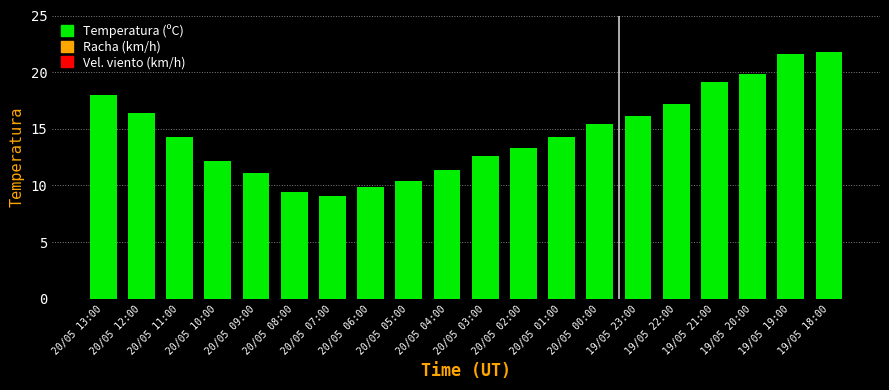

Reading left to right, transcribe all the data shown in this chart.

18.0	16.4	14.3	12.2	11.1	9.4	9.1	9.9	10.4	11.4	12.6	13.3	14.3	15.4	16.1	17.2	19.1	19.8	21.6	21.8